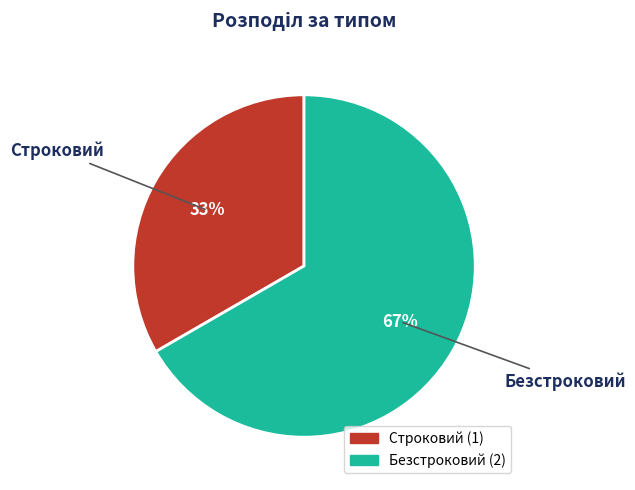

To the nearest percent, what portion does Безстроковий represent?

67%